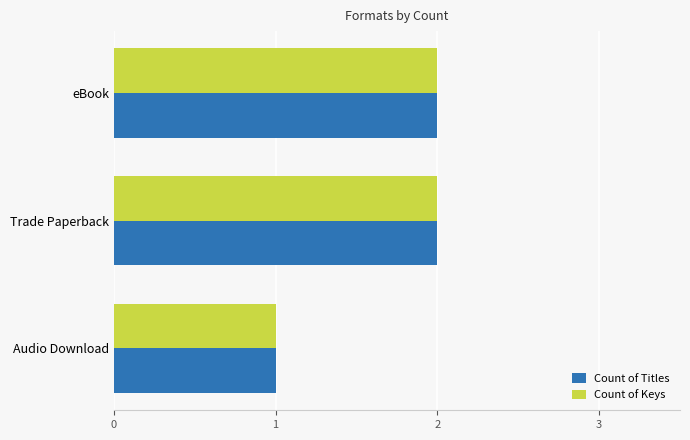

Is it true that Count of Titles equals 2 at Trade Paperback?

True